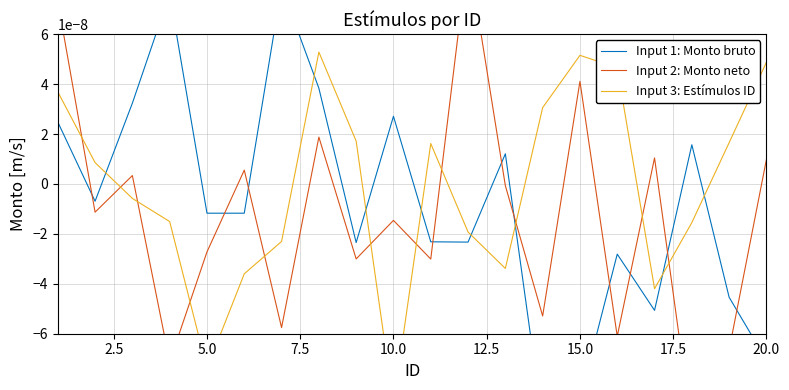

Which series has the largest total across all categories?

Input 3: Estímulos ID